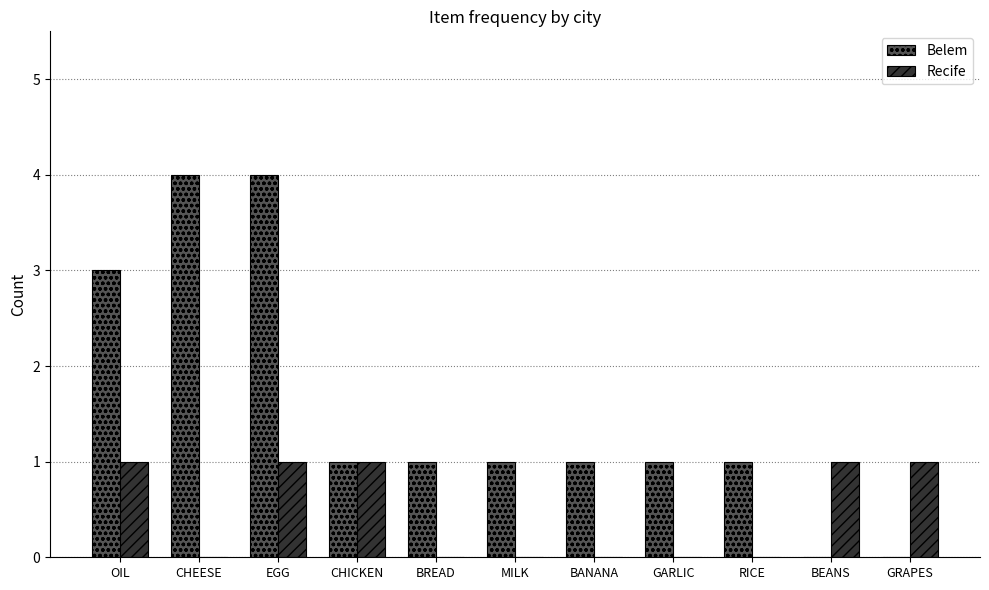

What is the greatest value displayed?

4